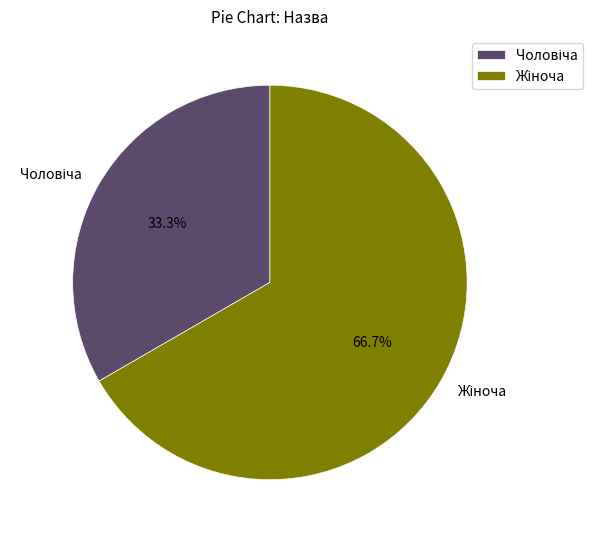

Is there a majority slice in this chart?

Yes